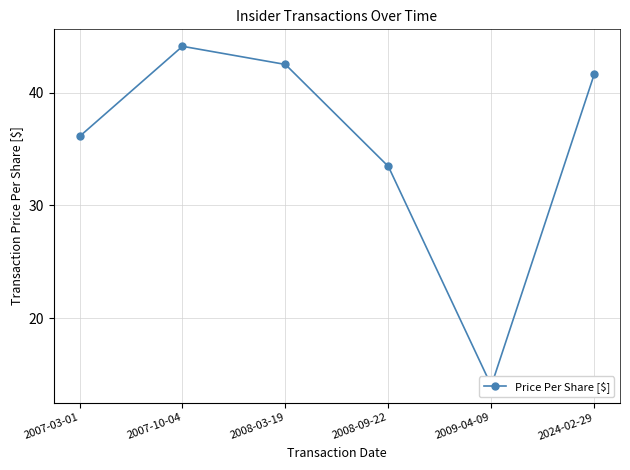

Between 2024-02-29 and 2007-03-01, which is larger?

2024-02-29